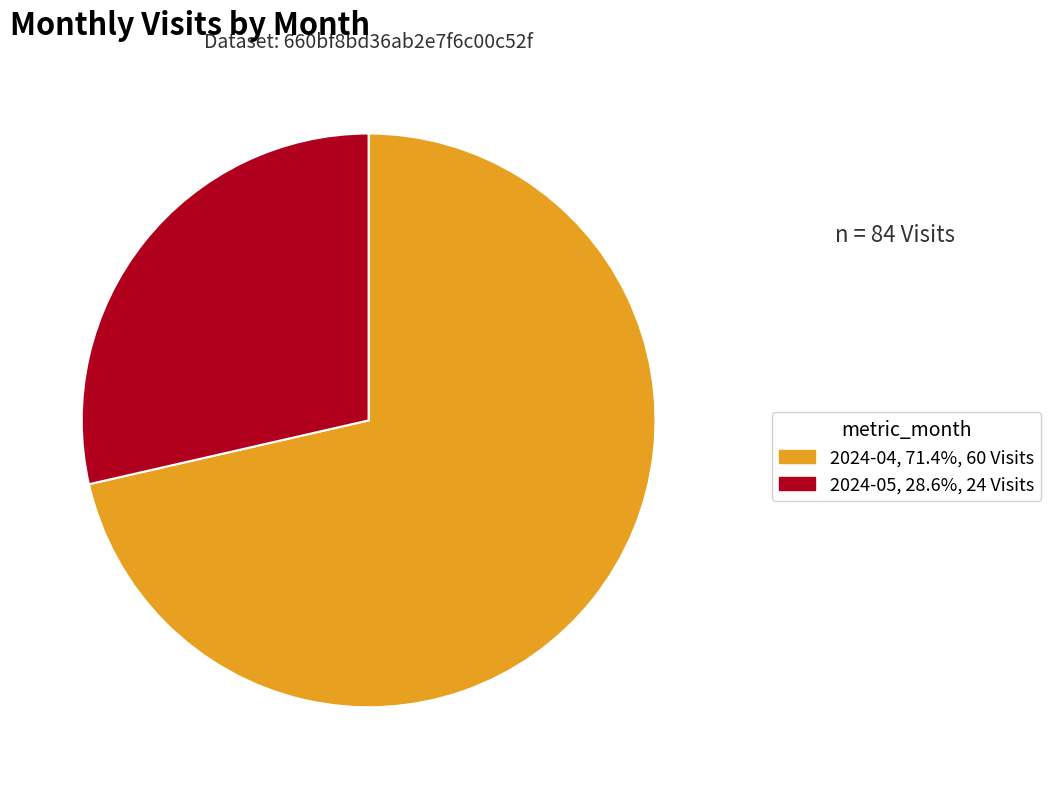

Between 2024-04 and 2024-05, which is larger?

2024-04